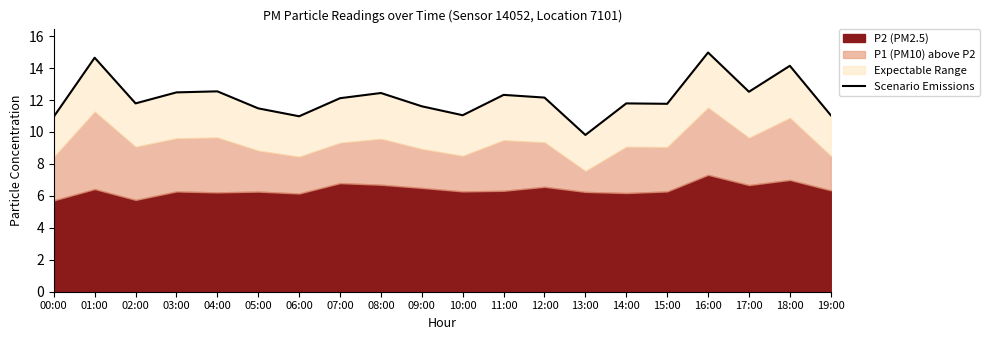

True or false: there are more than 2 points higher than both neighbors.

True